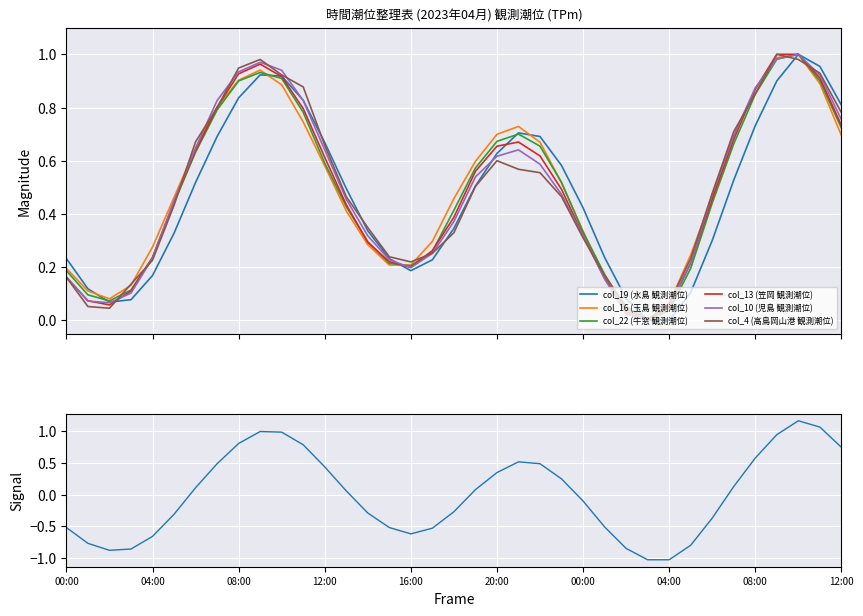

What is the value of the col_10 (児島 観測潮位) point at the 17th from the left?

0.2